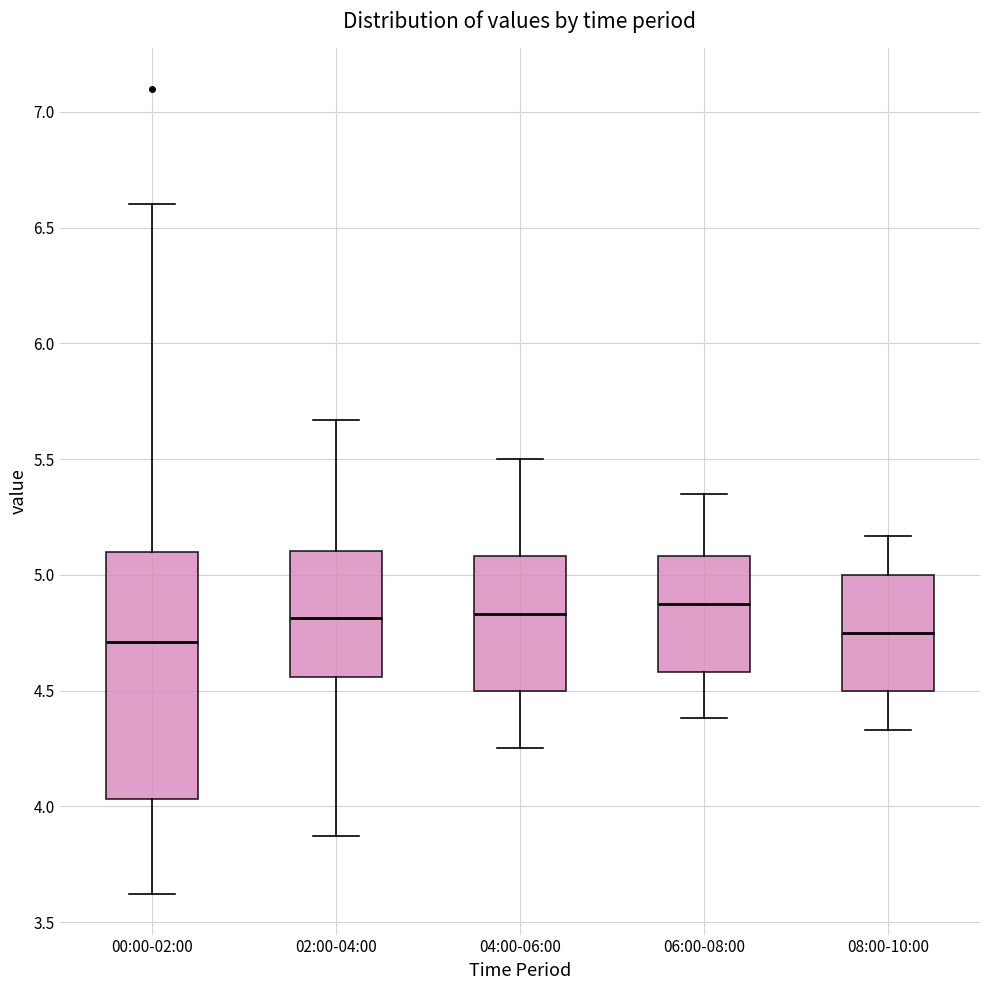

Reading left to right, transcribe this box plot: for each box, give where its median line is, the range the box spans, and where its two whiskers end, as read against the y-axis. The values are not printed on the chart, so give them approximately, as read against the axis.

00:00-02:00: median 4.70, box 4.05 to 5.10, whiskers 3.60 to 6.60
02:00-04:00: median 4.80, box 4.55 to 5.10, whiskers 3.85 to 5.65
04:00-06:00: median 4.85, box 4.50 to 5.10, whiskers 4.25 to 5.50
06:00-08:00: median 4.90, box 4.60 to 5.10, whiskers 4.40 to 5.35
08:00-10:00: median 4.75, box 4.50 to 5.00, whiskers 4.35 to 5.15